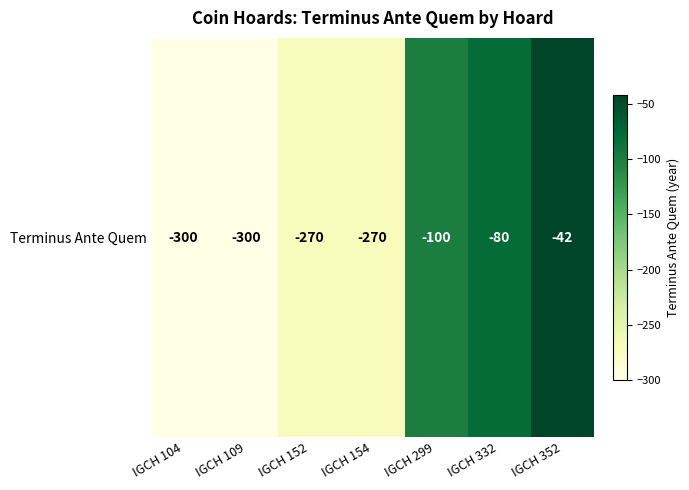

What is the sum of all values?

-1362